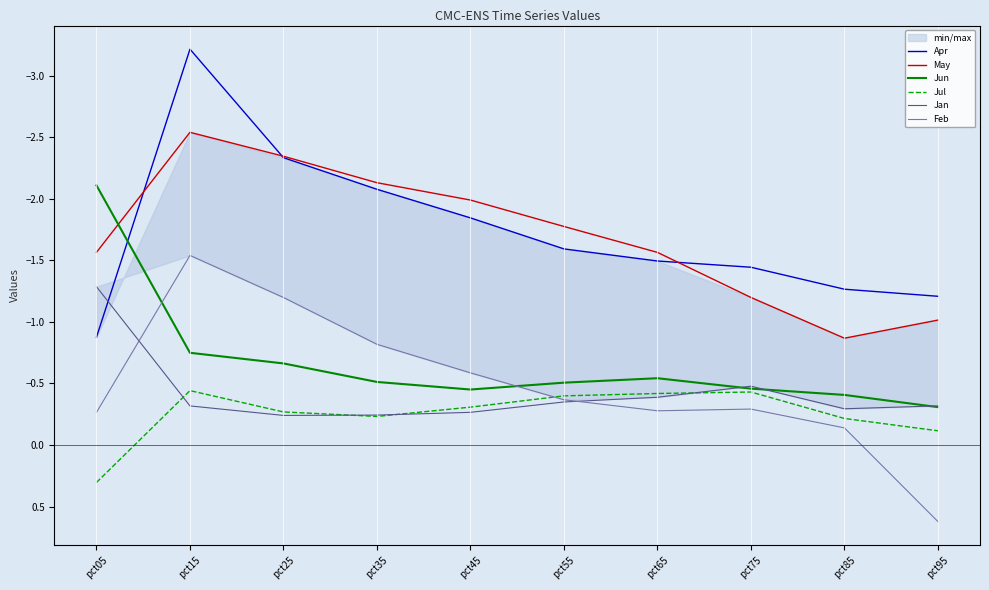

What is the value of the May point at the 9th from the left?

-0.9